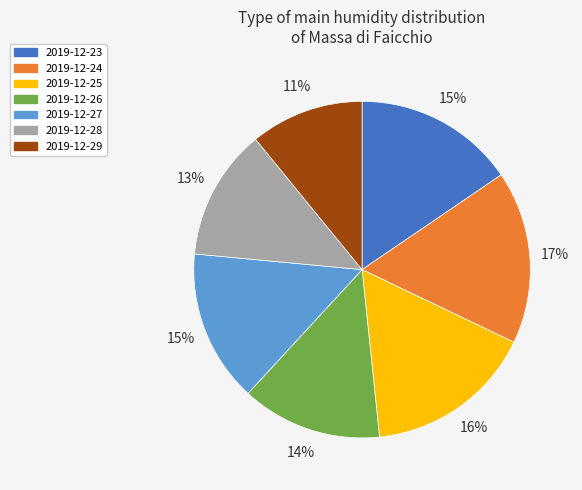

To the nearest percent, what is the combined percentage of 2019-12-25 and 2019-12-28?

29%